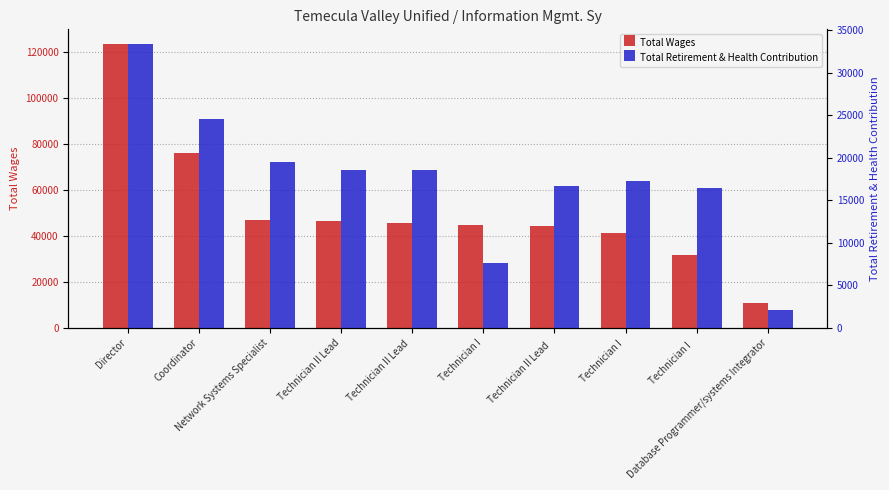

Does the chart contain stacked bars?

No